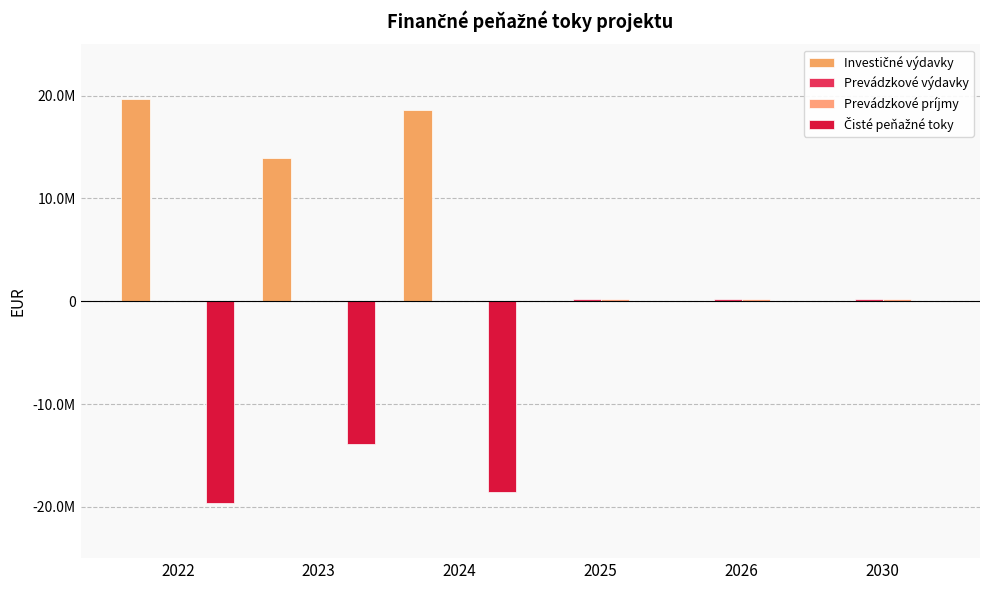

Which category has the highest value in the Čisté peňažné toky series?

2030